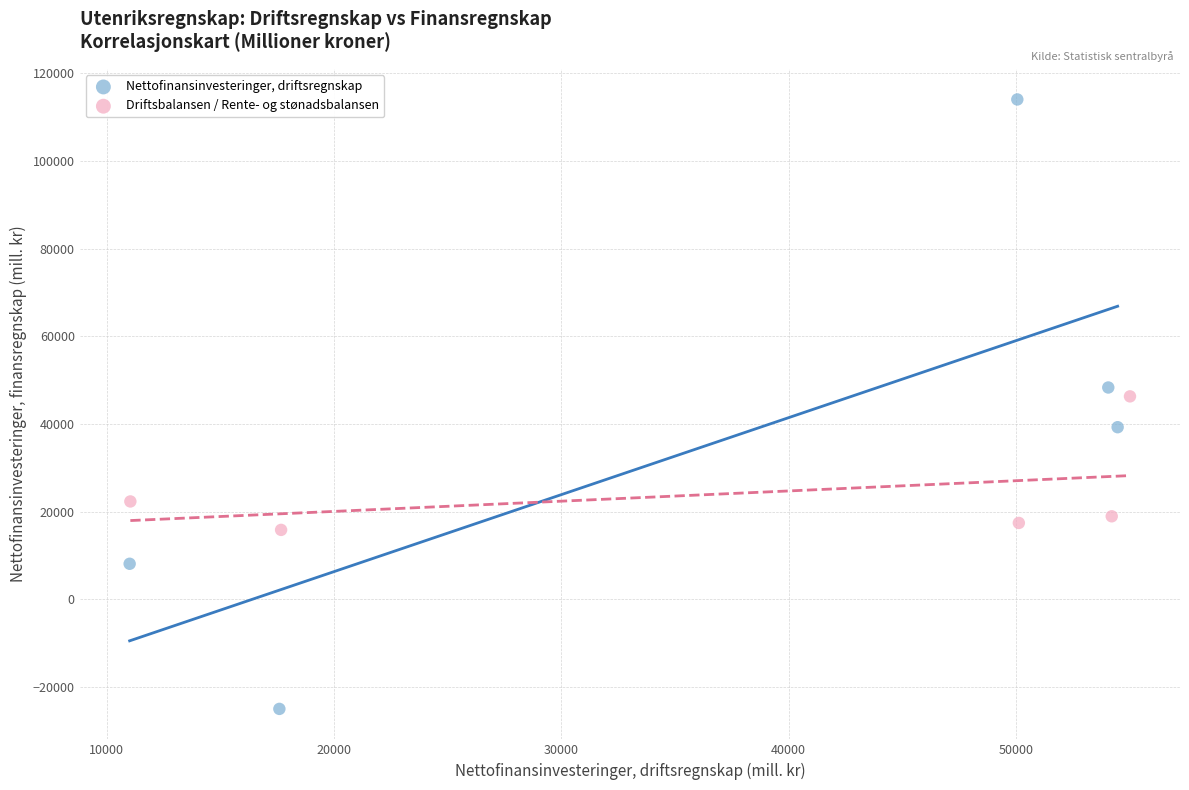

Which series reaches the minimum Y coordinate?

Nettofinansinvesteringer, driftsregnskap